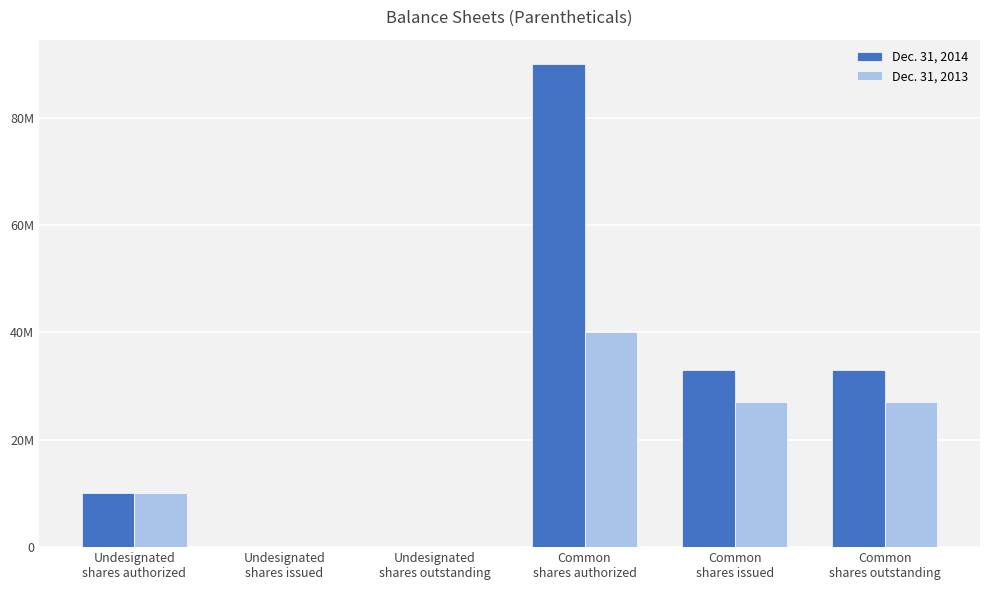

What are all the series names shown in the legend?

Dec. 31, 2014, Dec. 31, 2013